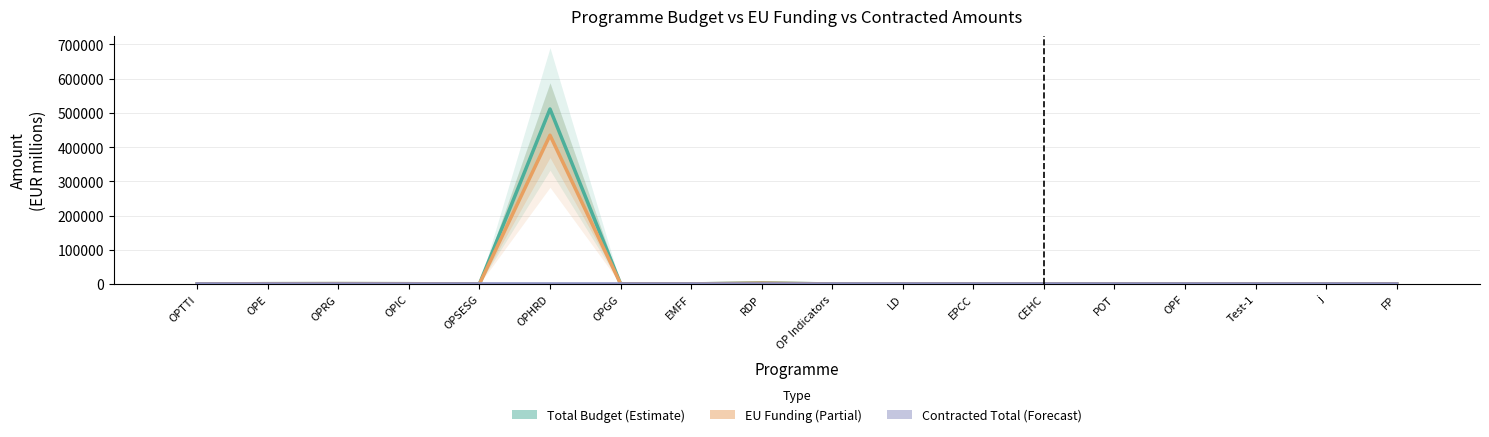

Are the bars horizontal?

No